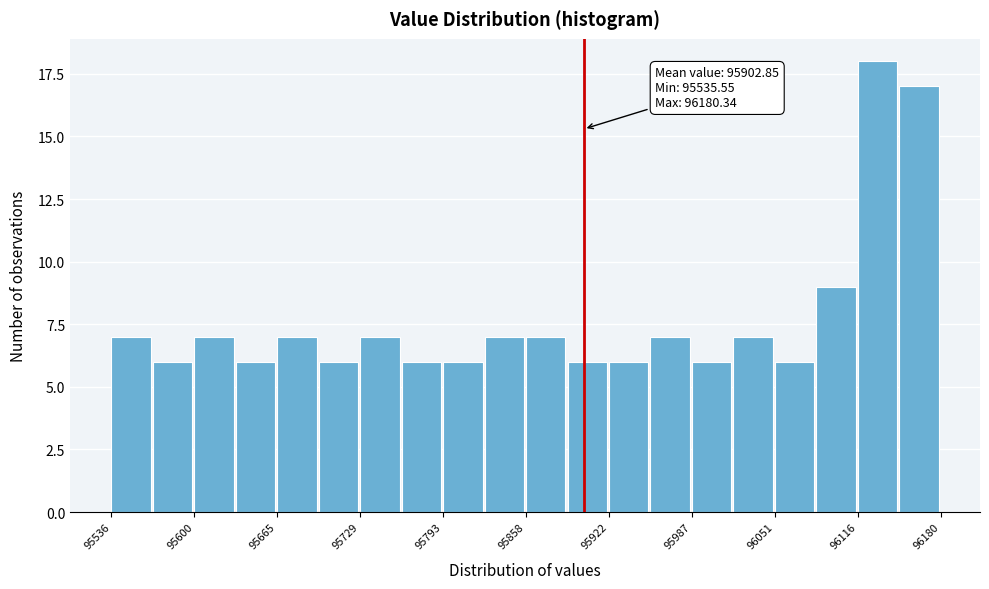

Read against the x-axis, roughly where is the centre of the tallest bar?

96130